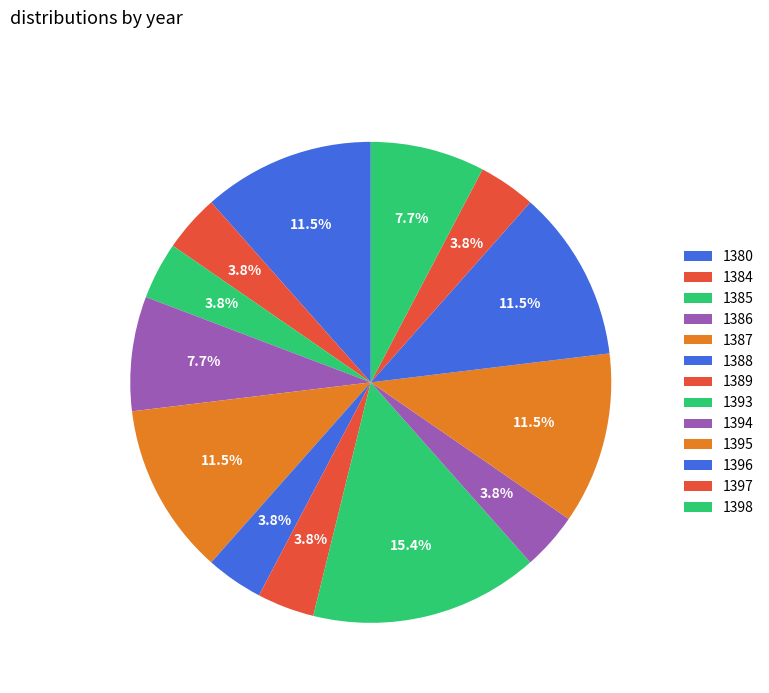

To the nearest percent, what portion does 1393 represent?

15%